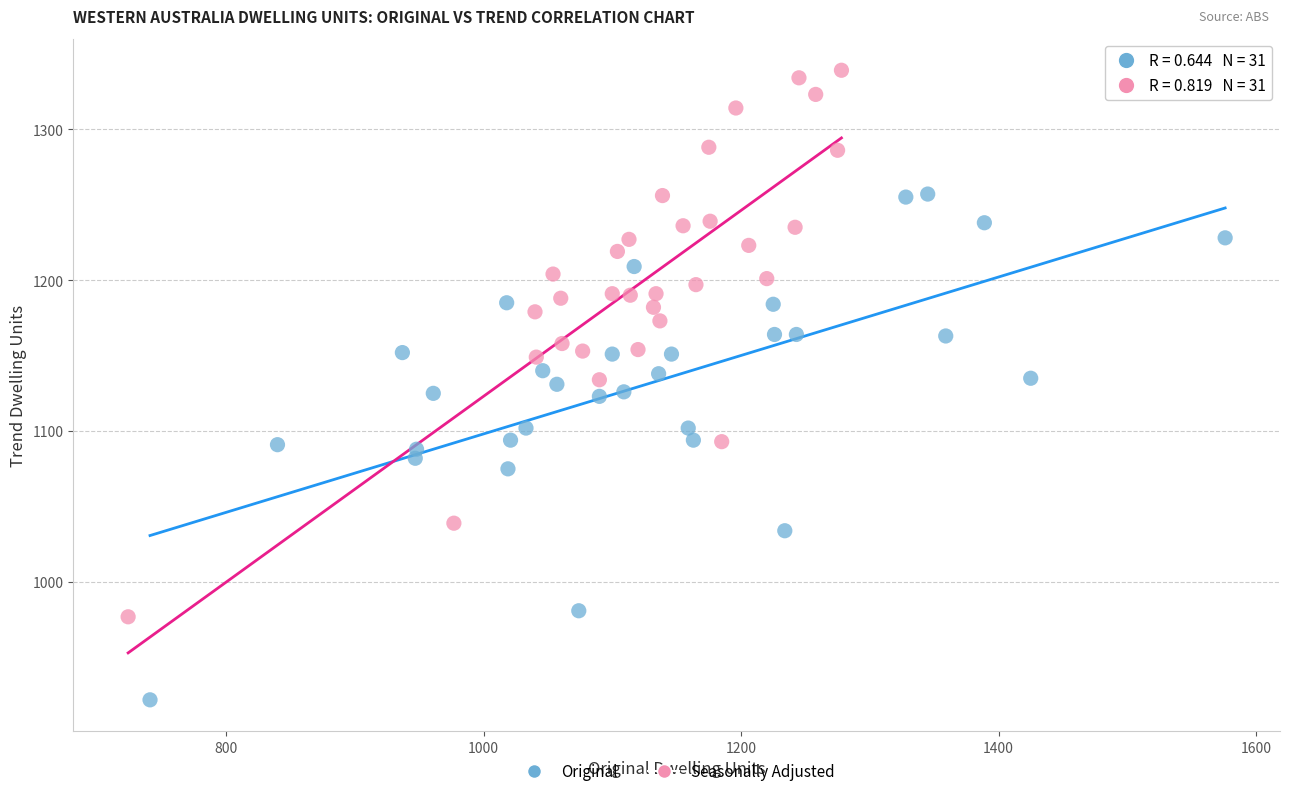

Which series has the widest spread of Y values?

Seasonally Adjusted